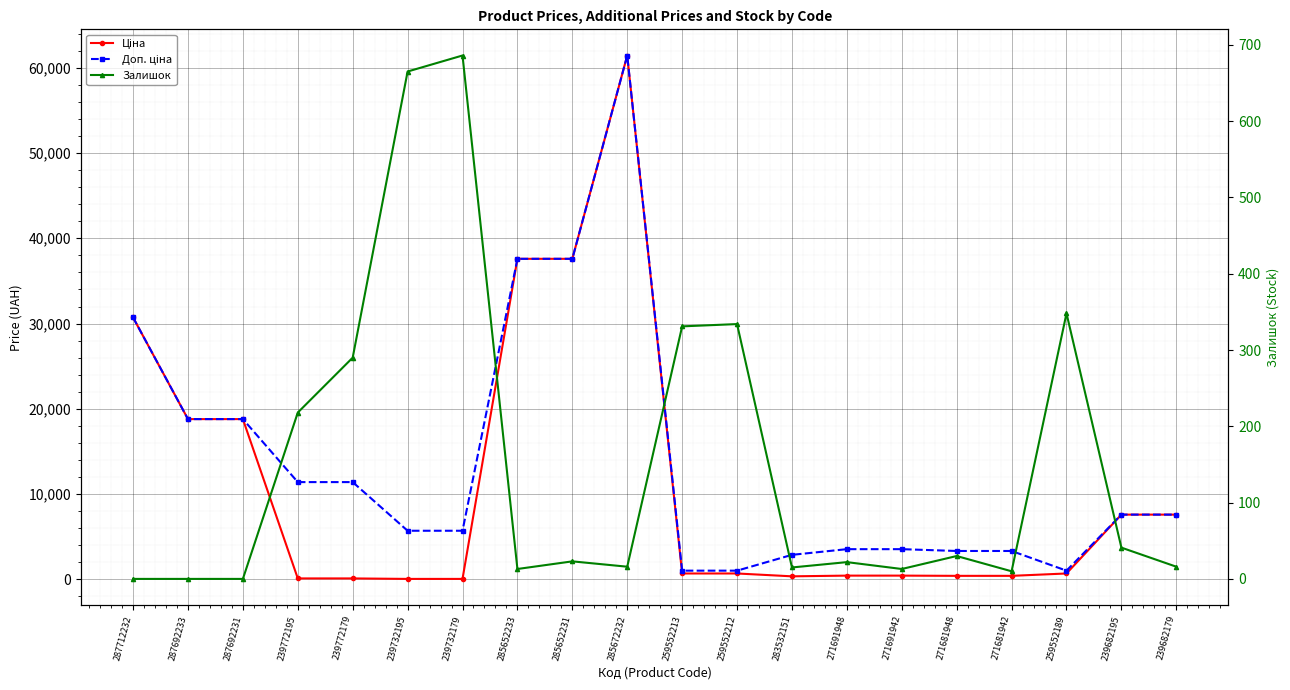

Is this an area chart (filled region under the line)?

No